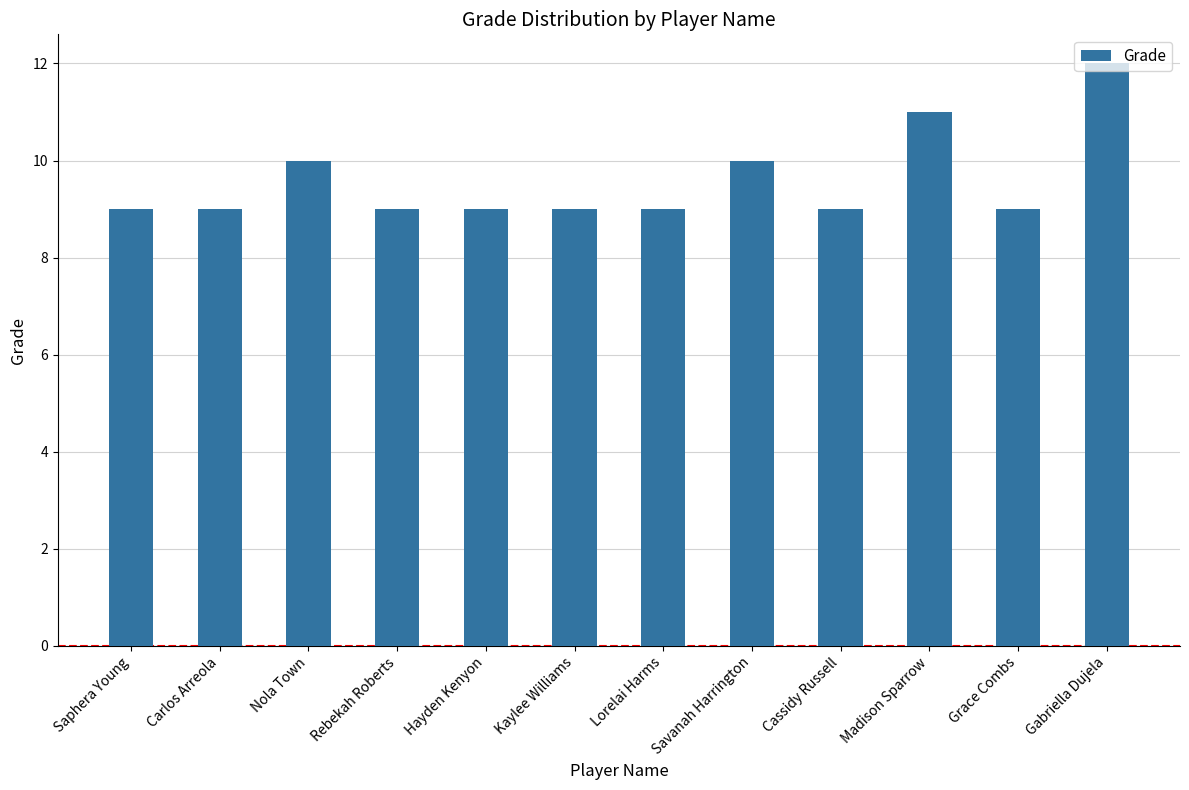

What is the label of the 11th bar from the right?

Carlos Arreola